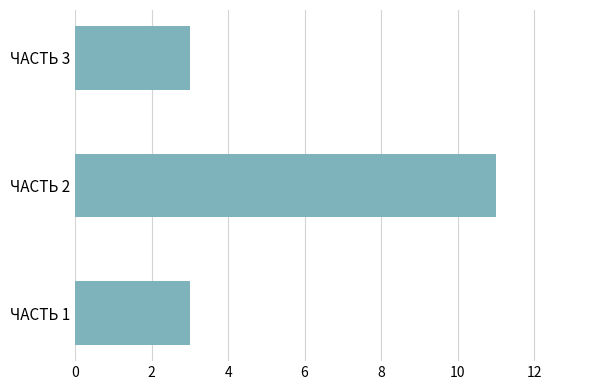

Is it true that the value at ЧАСТЬ 3 is 5?

False